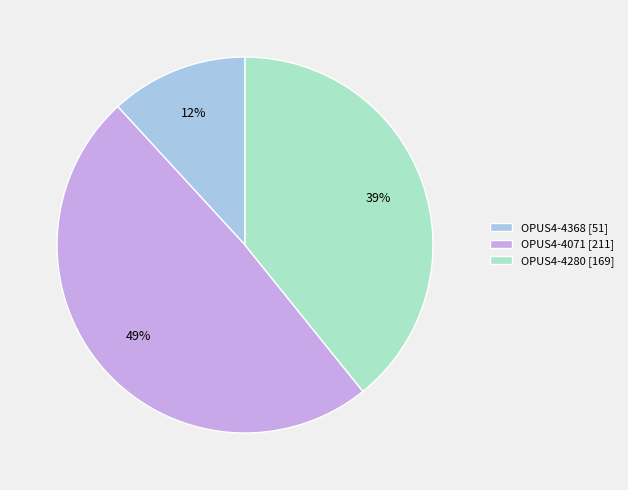

Which category has the smallest portion of the pie?

OPUS4-4368